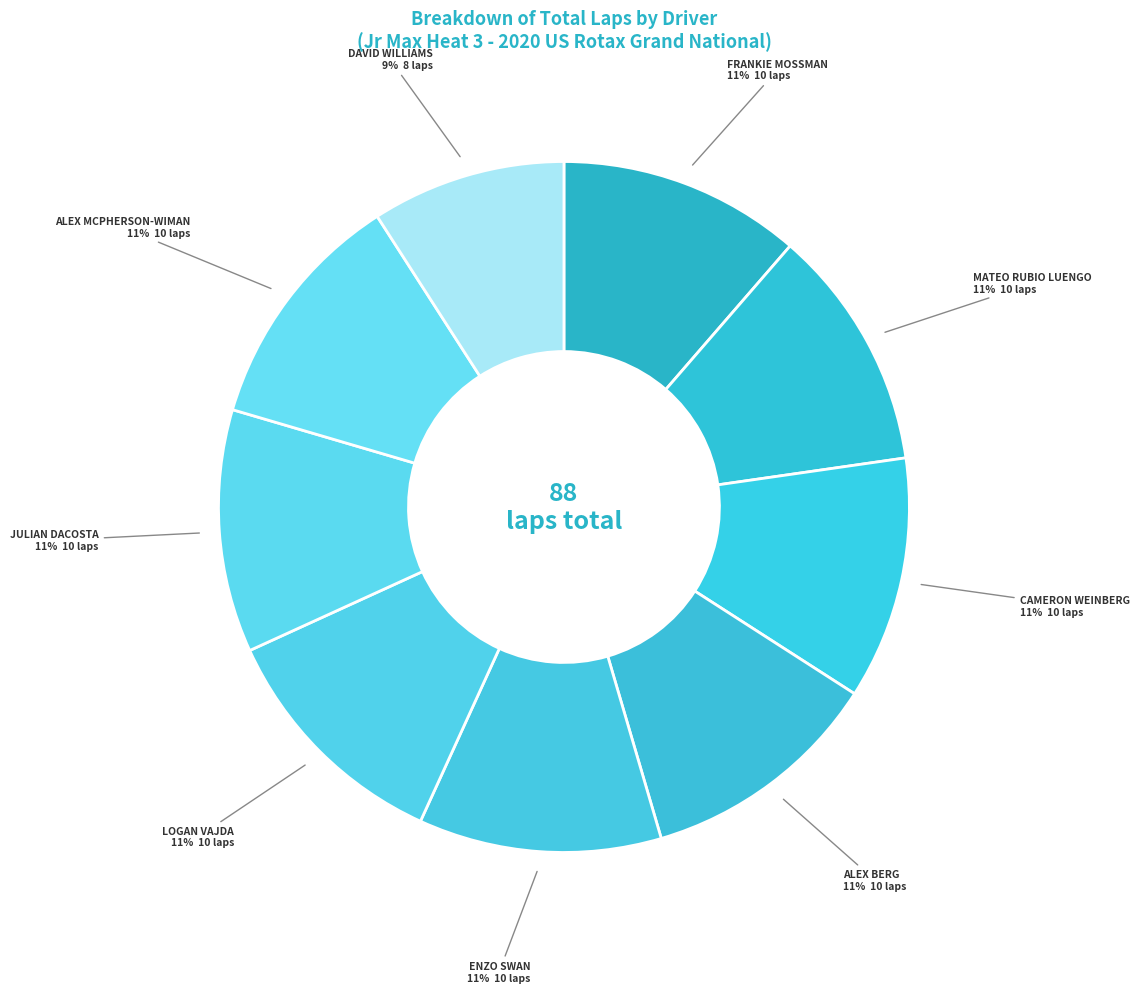

How many segments does this pie chart have?

9